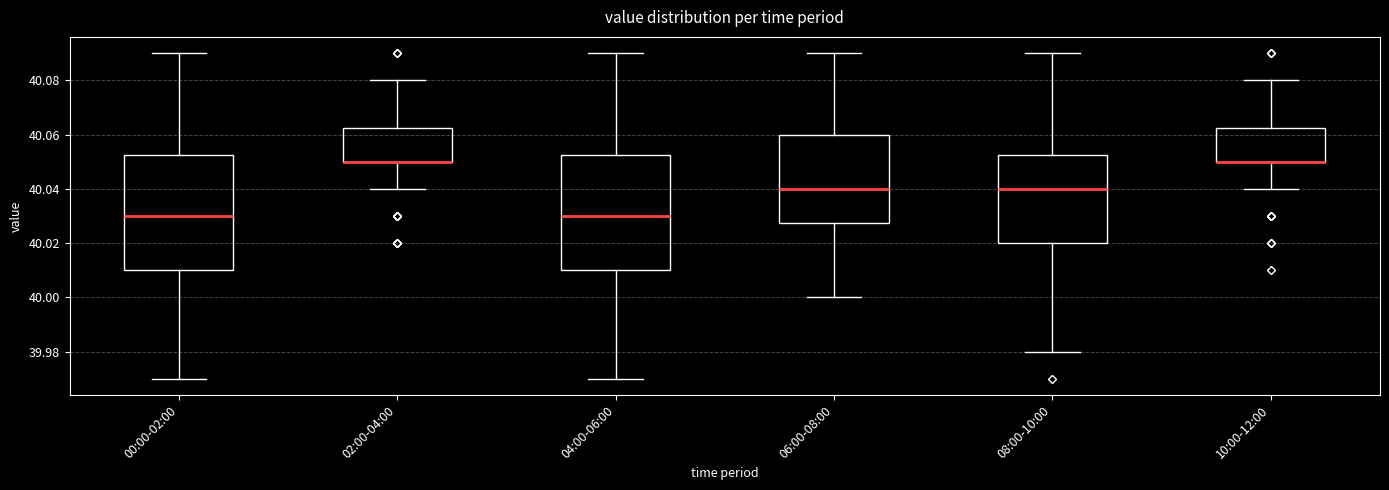

Where does the median line of the box for 08:00-10:00 sit on the y-axis? The values are not printed on the chart, so give them approximately, as read against the axis.

40.040